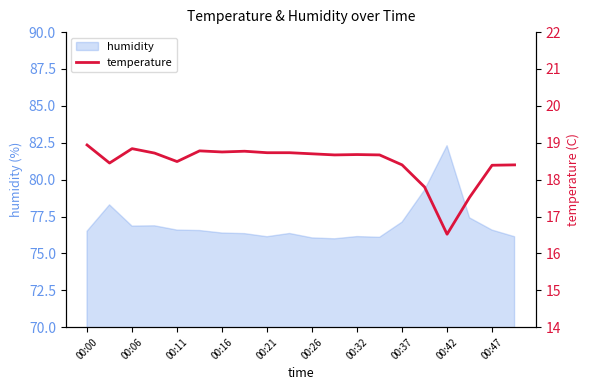

Which category has the highest value across all series?

00:00